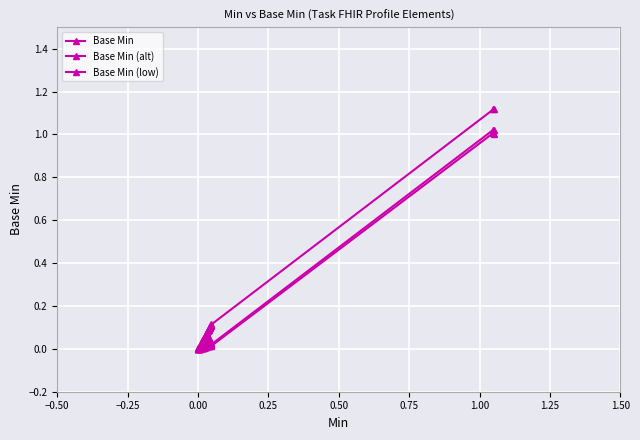

Which series has the widest spread of values?

Base Min